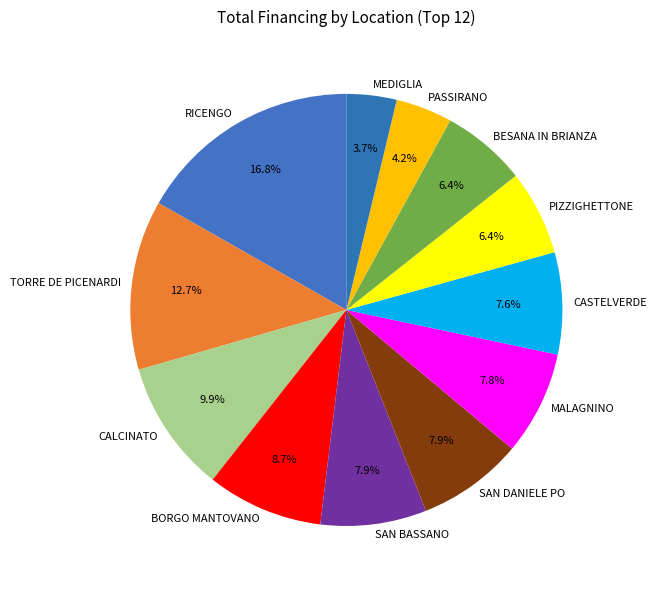

Count the number of slices in the pie.

12